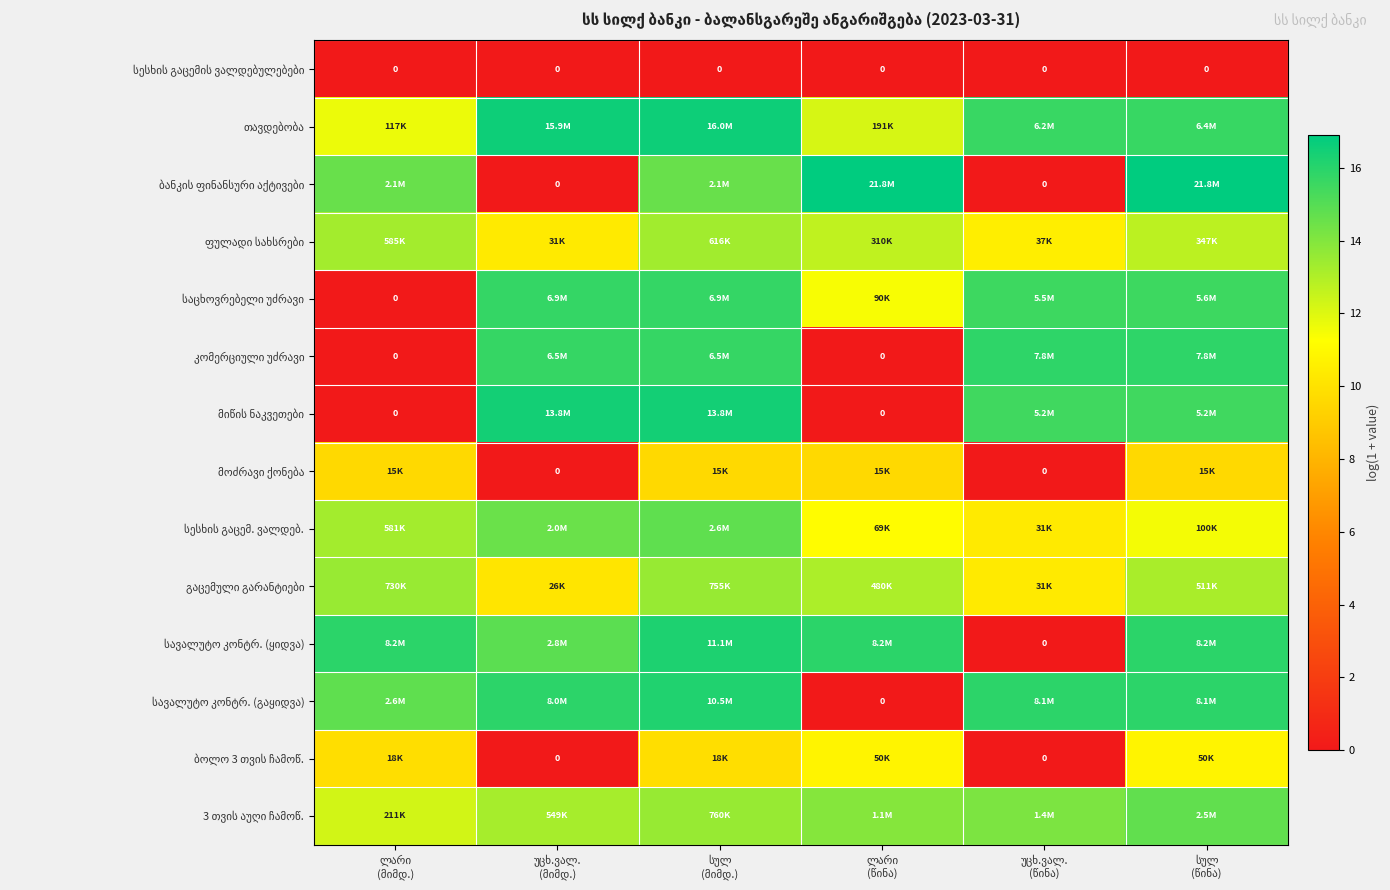

List the labels in order of სავალუტო კონტრ. (გაყიდვა) value, smallest first.

ლარი (წინა), ლარი (მიმდ.), უცხ.ვალ. (მიმდ.), უცხ.ვალ. (წინა), სულ (წინა), სულ (მიმდ.)